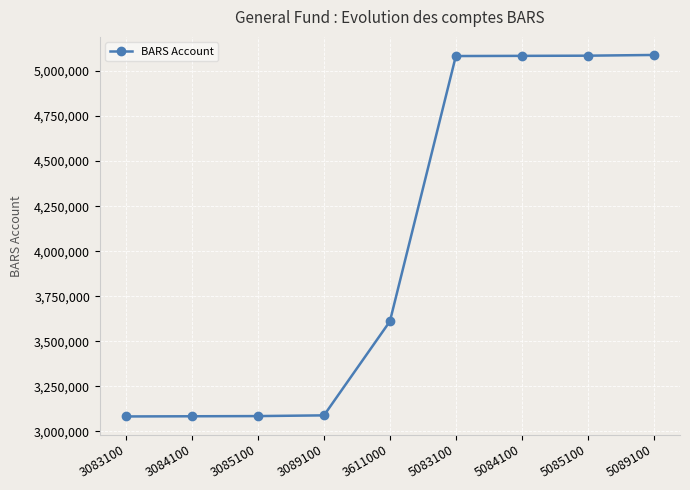

How many lines are shown in the chart?

1